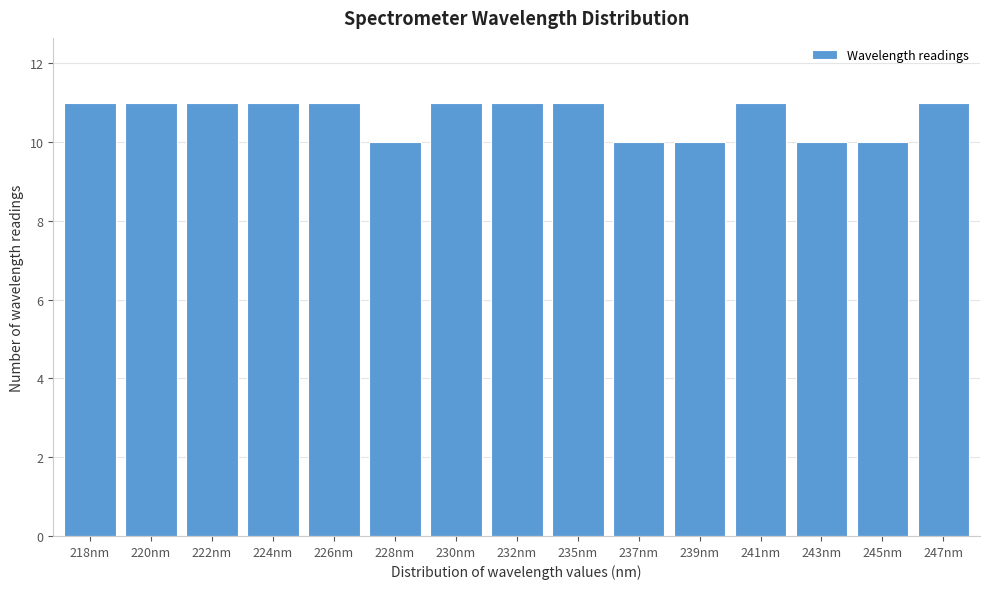

Reading right to left, list all the values displayed in this chart.

11	10	10	11	10	10	11	11	11	10	11	11	11	11	11